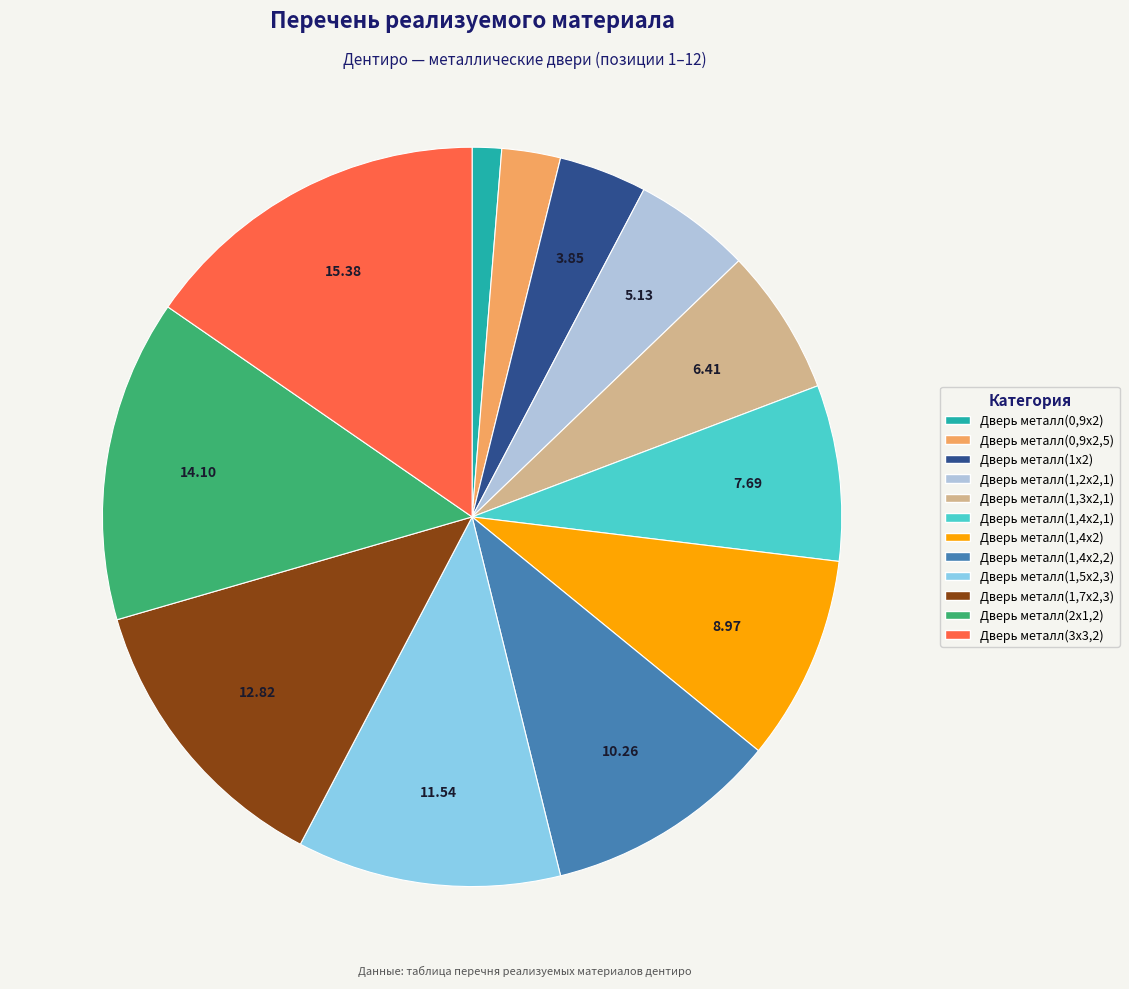

Do Дверь металл(3х3,2) and Дверь металл(1,3х2,1) together represent more than half of the pie?

No